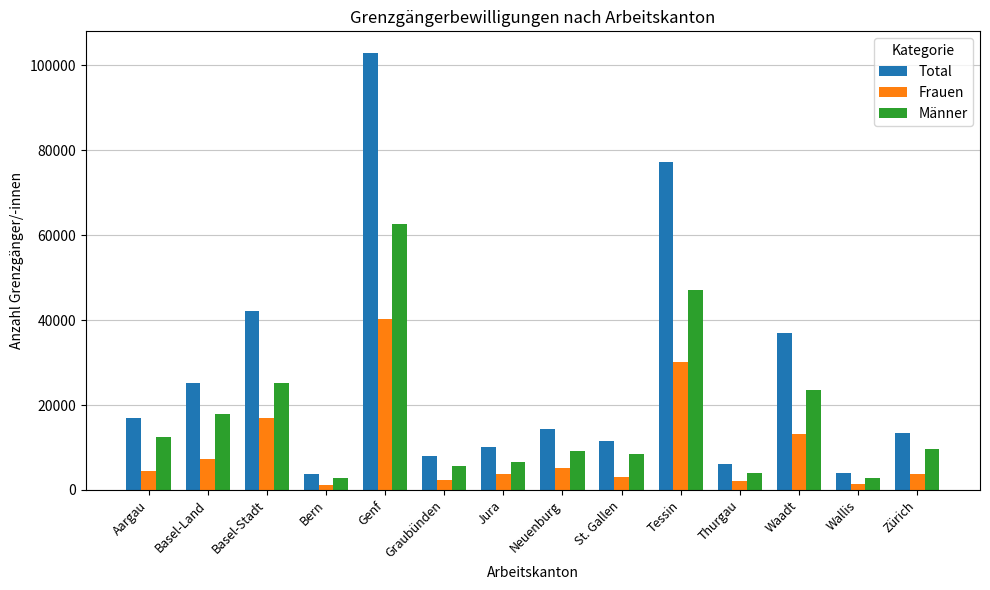

The Total series shows 5212 at St. Gallen. True or false?

False